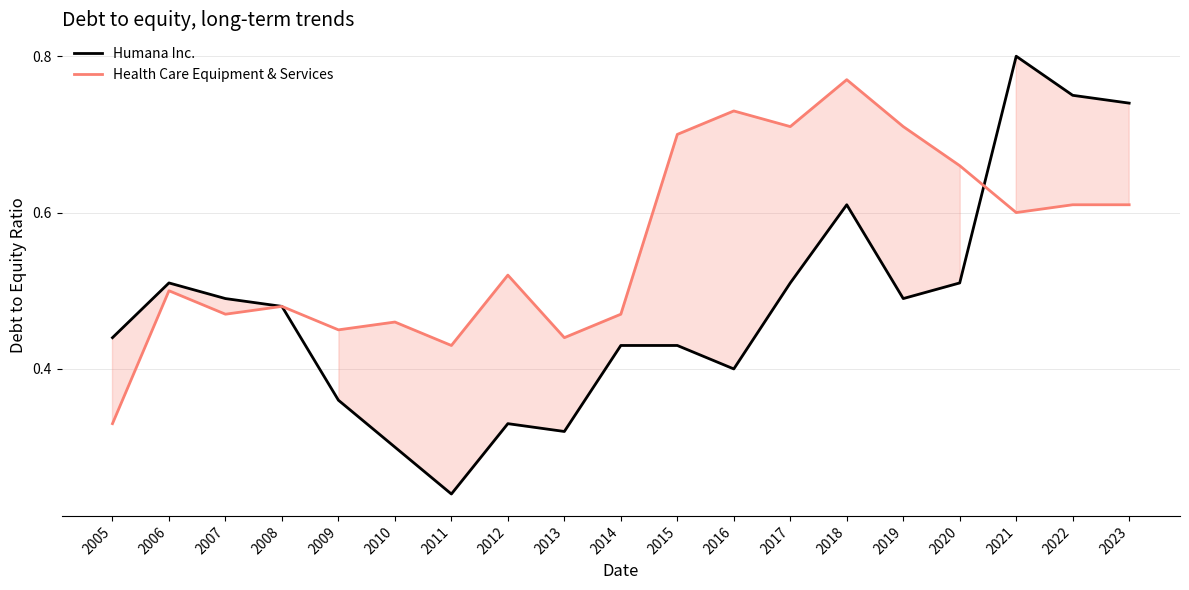

Where is Health Care Equipment & Services nearest to the value 0?

2005